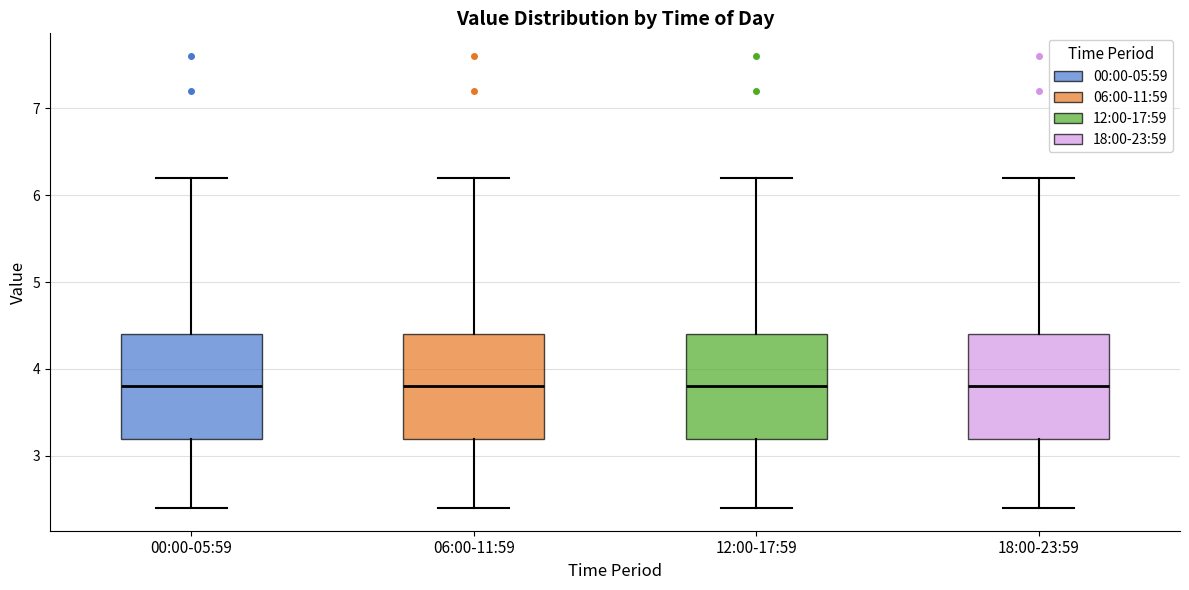

Where does the lower whisker of the box for 18:00-23:59 end on the y-axis? The values are not printed on the chart, so give them approximately, as read against the axis.

2.4